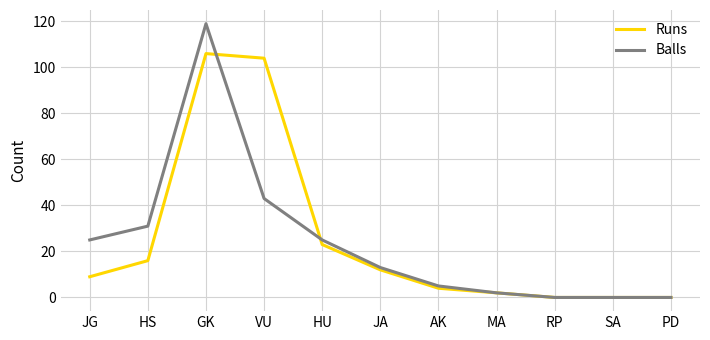

Rank the series by their maximum value, from lowest to highest.

Runs, Balls